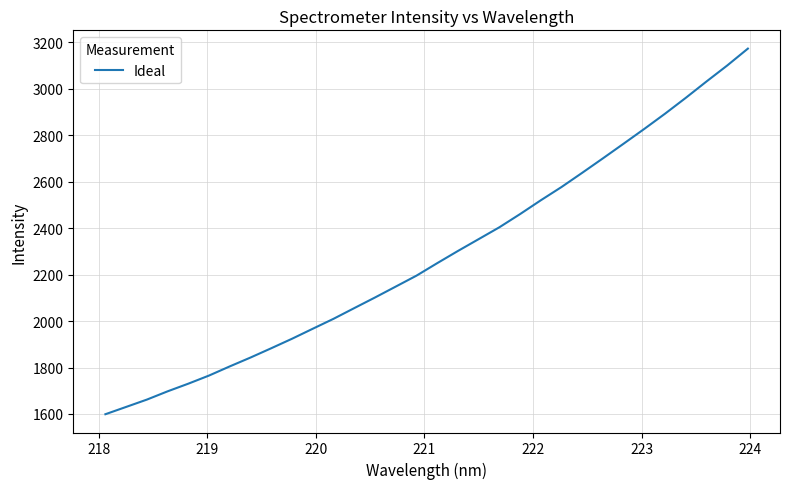

What is the maximum value shown in the chart?

3173.4